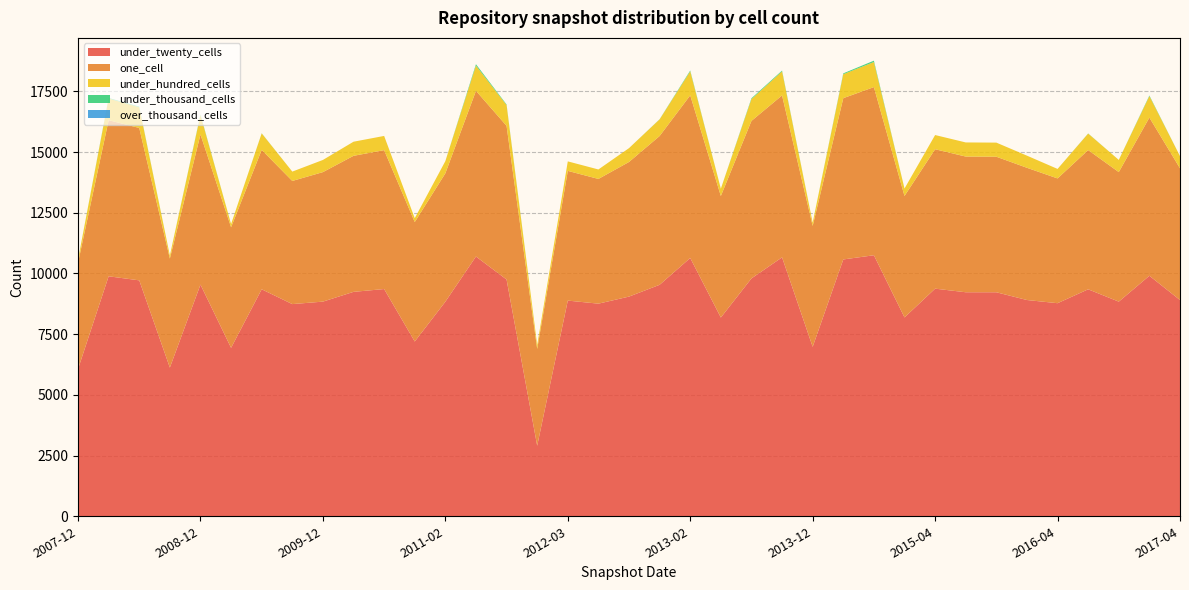

Reading left to right, transcribe all the data shown in this chart.

under_twenty_cells: 6065	9884	9717	6124	9542	6937	9349	8739	8841	9243	9359	7198	8838	10699	9751	2905	8883	8757	9048	9534	10638	8186	9797	10664	6980	10578	10751	8190	9375	9227	9226	8907	8776	9348	8840	9906	8906
one_cell: 4379	6430	6277	4490	6184	4967	5742	5072	5334	5603	5721	4920	5288	6824	6330	3989	5343	5137	5545	6128	6700	5005	6487	6670	4980	6643	6925	5003	5742	5589	5583	5446	5139	5735	5336	6515	5426
under_hundred_cells: 124	891	852	124	797	131	679	385	501	581	585	159	501	1040	855	159	391	390	570	686	988	301	899	990	131	987	1033	306	585	581	581	500	391	679	501	885	501
under_thousand_cells: 0	25	25	0	25	0	6	0	0	0	0	0	0	56	25	0	0	0	0	6	34	0	34	34	0	34	56	0	0	0	0	0	0	6	0	25	0
over_thousand_cells: 0	0	0	0	0	0	0	0	0	0	0	0	0	0	0	0	0	0	0	0	0	0	0	0	0	0	0	0	0	0	0	0	0	0	0	0	0